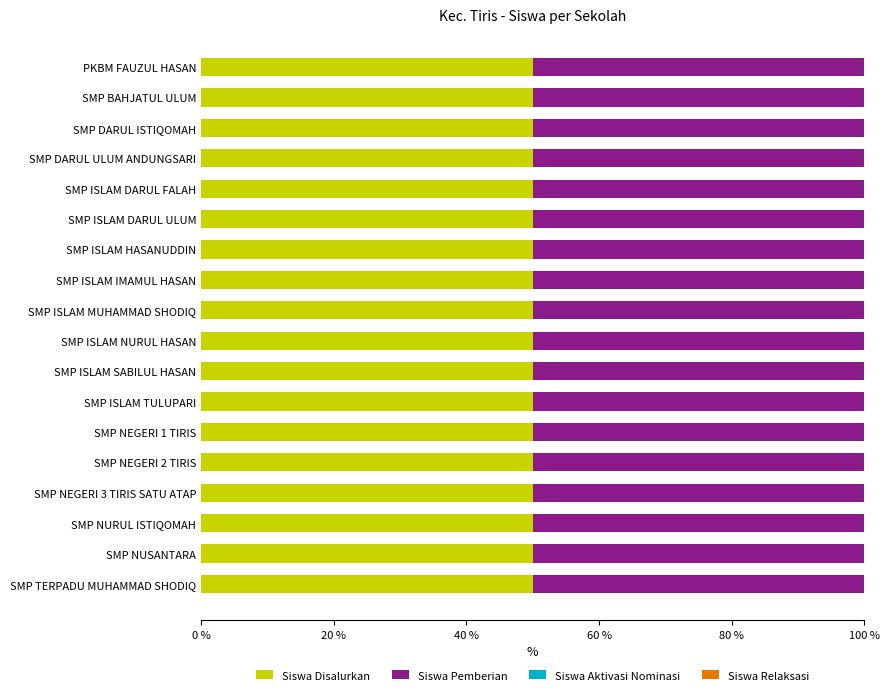

Between SMP DARUL ISTIQOMAH and SMP ISLAM NURUL HASAN, which is larger?

SMP ISLAM NURUL HASAN